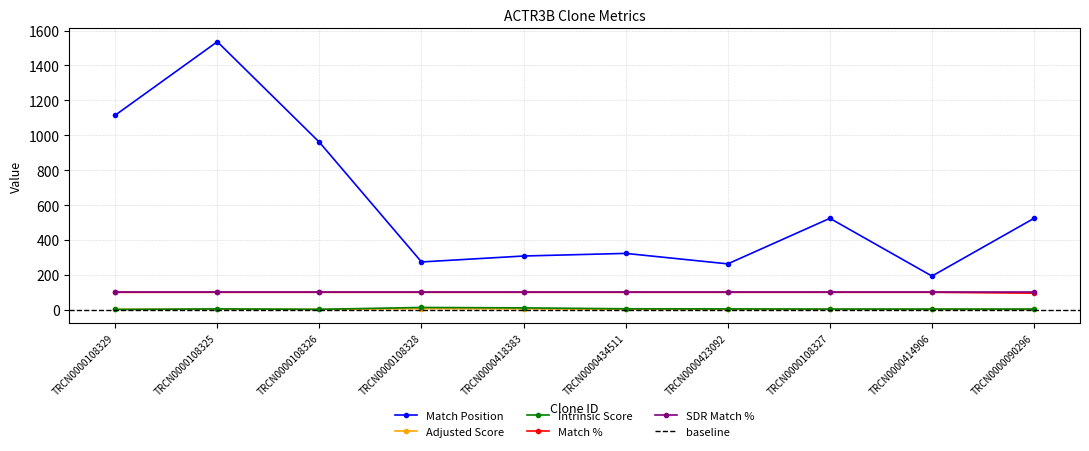

What is the sum of all Intrinsic Score values?

56.0